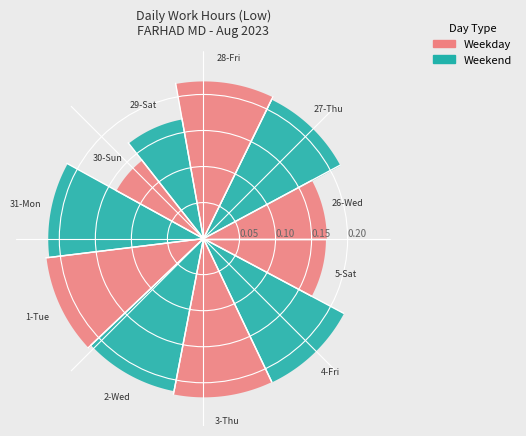

Combined, what portion of the pie is 29-Sat and 5-Sat?

15.6%